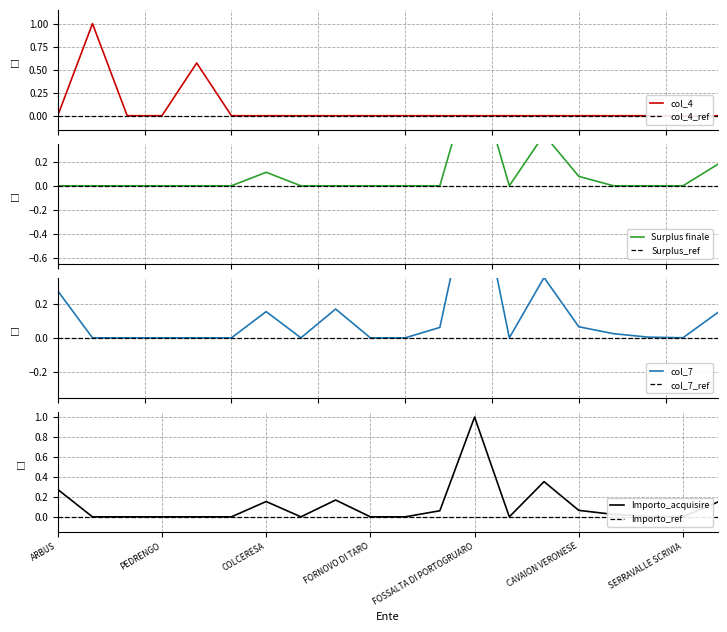

Is it true that col_7 equals 0.6 at SAN BENIGNO CANAVESE?

False